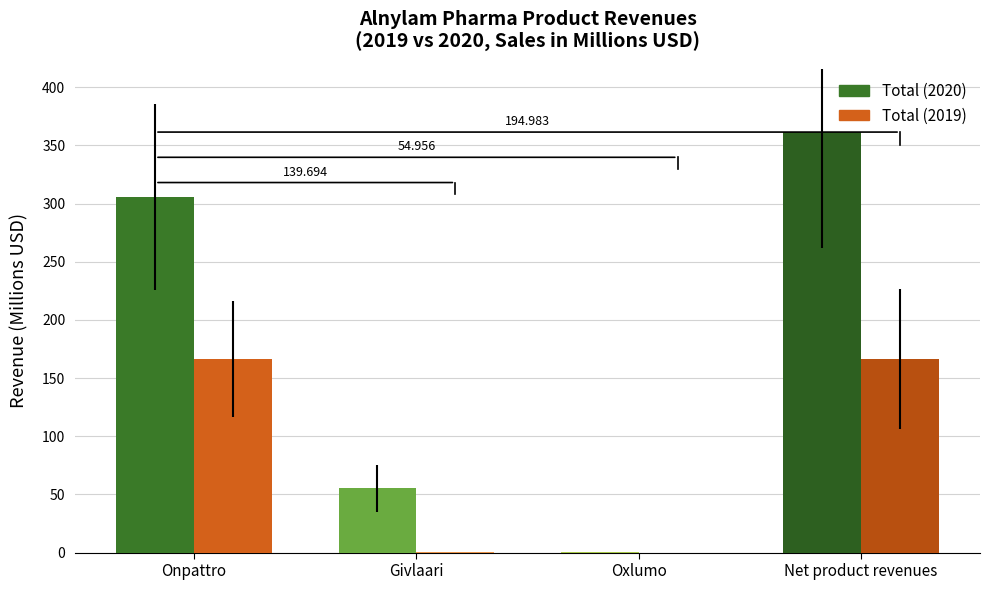

Is the value of Total (2019) at Oxlumo greater than the value of Total (2020) at Net product revenues?

No